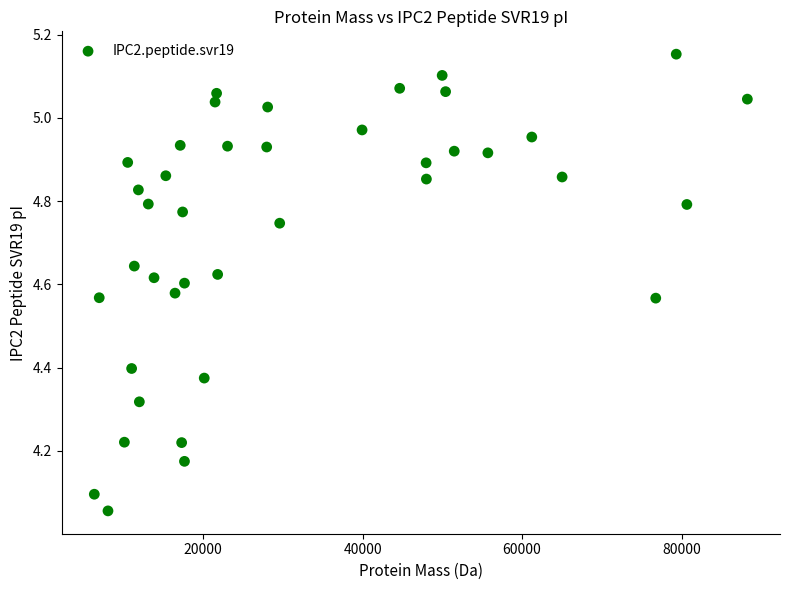

What is the range of X values (max minus min)?

81906.2